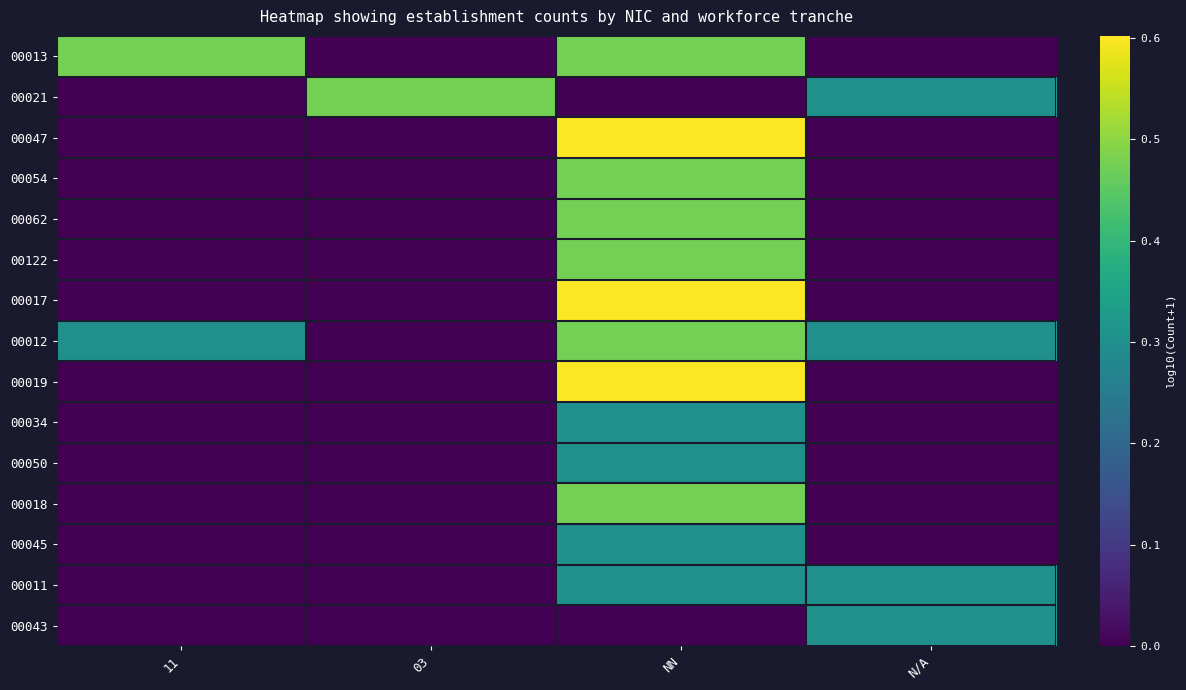

How many distinct data groups are displayed?

15